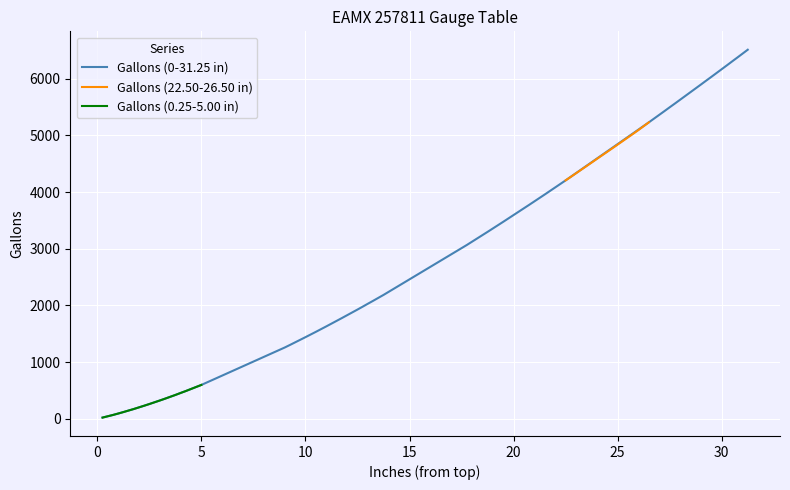

What is the label of the 7th point from the right?

3.5